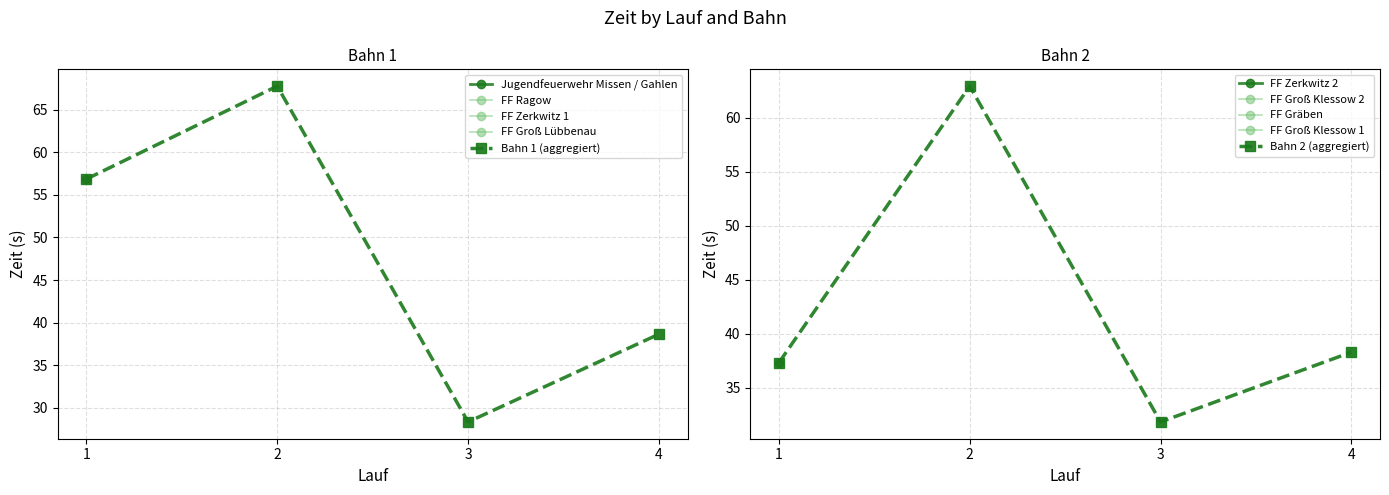

What is the minimum value shown in the chart?

28.3